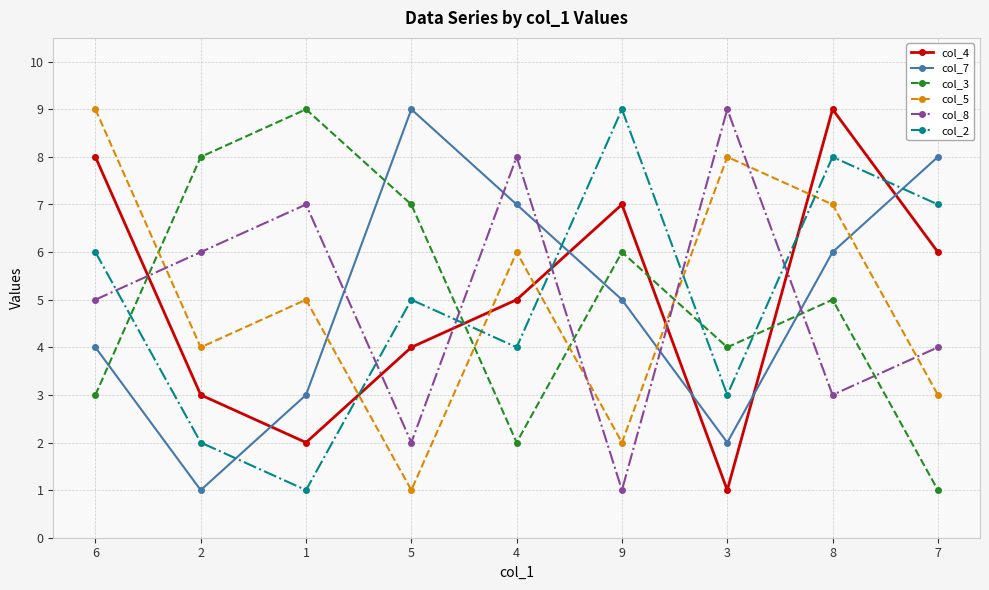

Is the value of col_7 at 5 greater than the value of col_8 at 8?

Yes